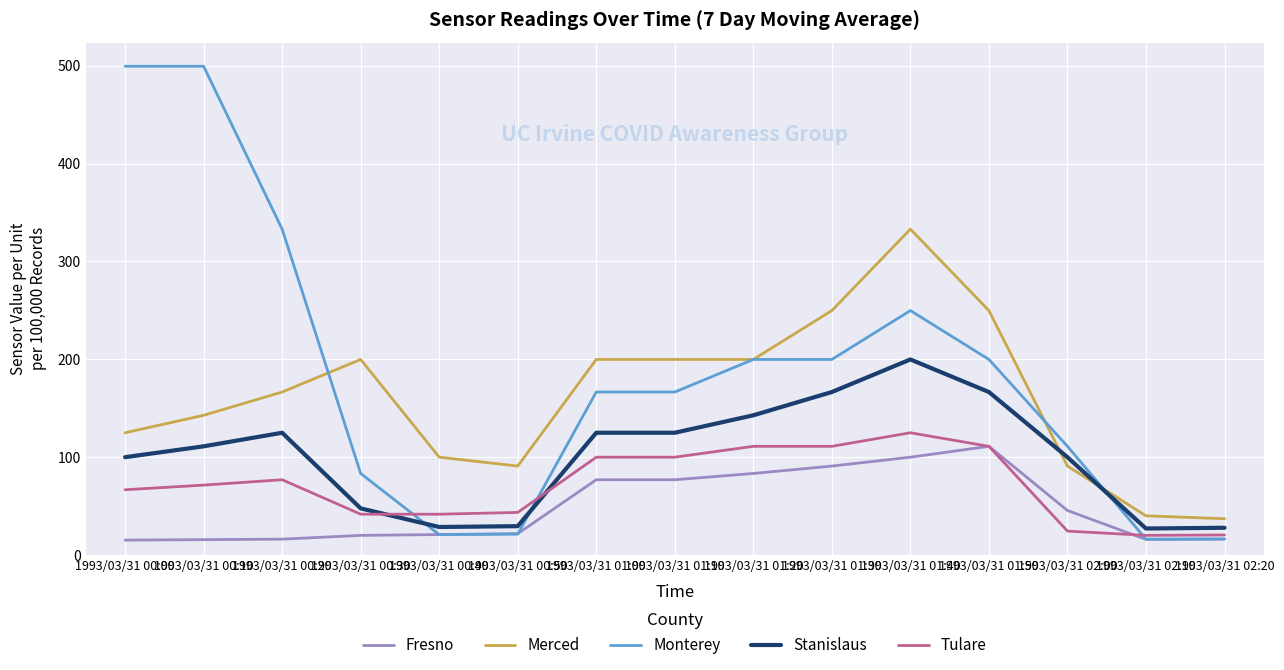

What position from the left is 1993/03/31 02:00?

13